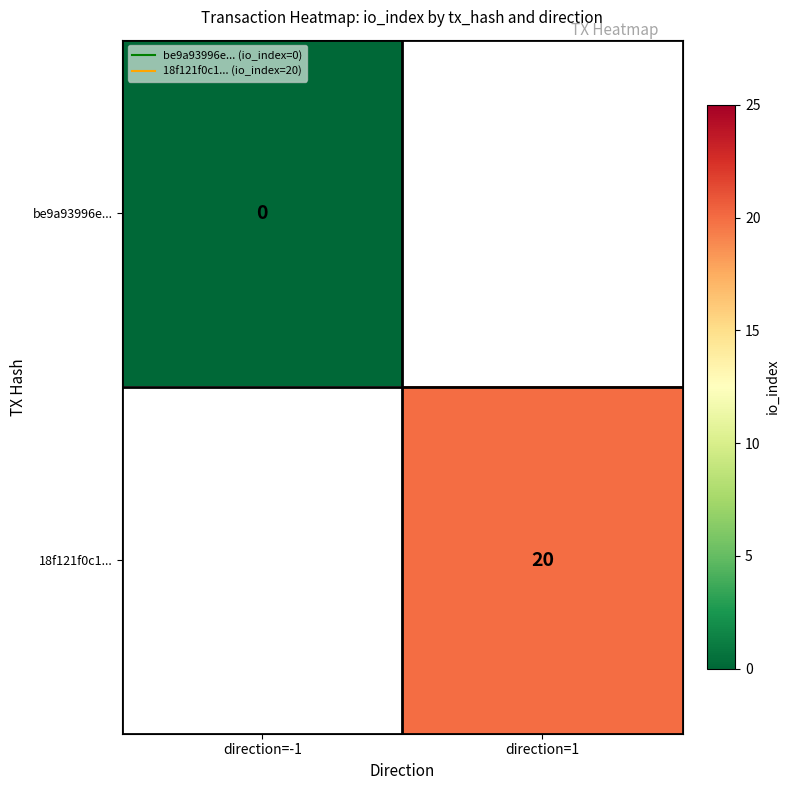

Between direction=1 and direction=-1, which is larger?

direction=-1